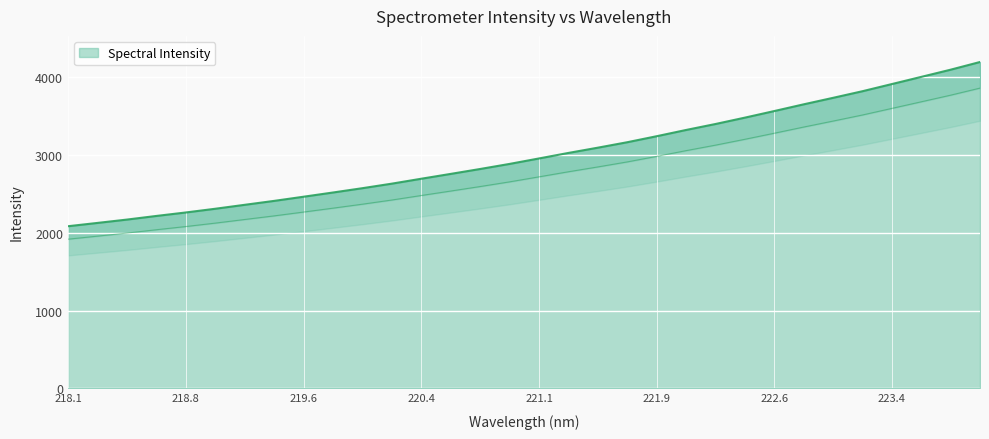

How many lines are shown in the chart?

1